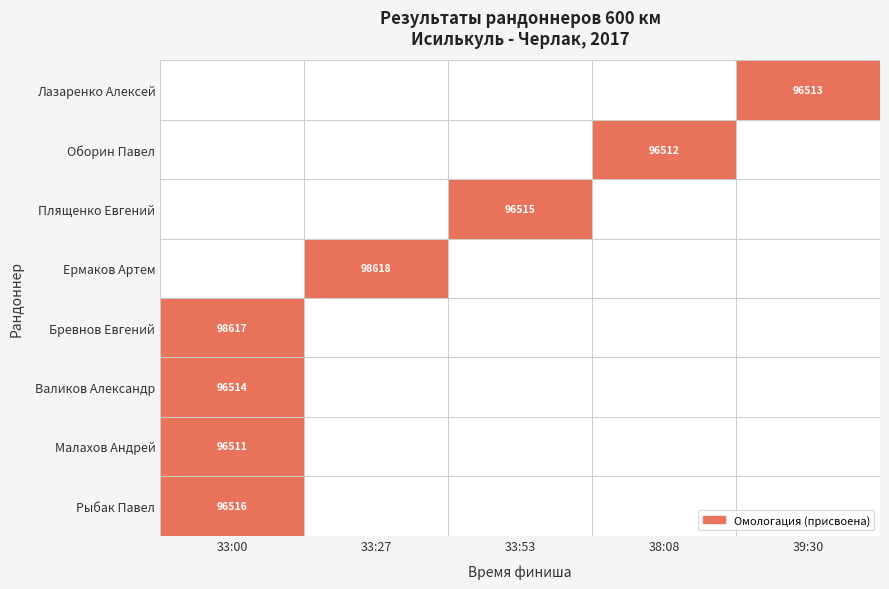

The Ермаков Артем series shows 98618 at 33:27. True or false?

True